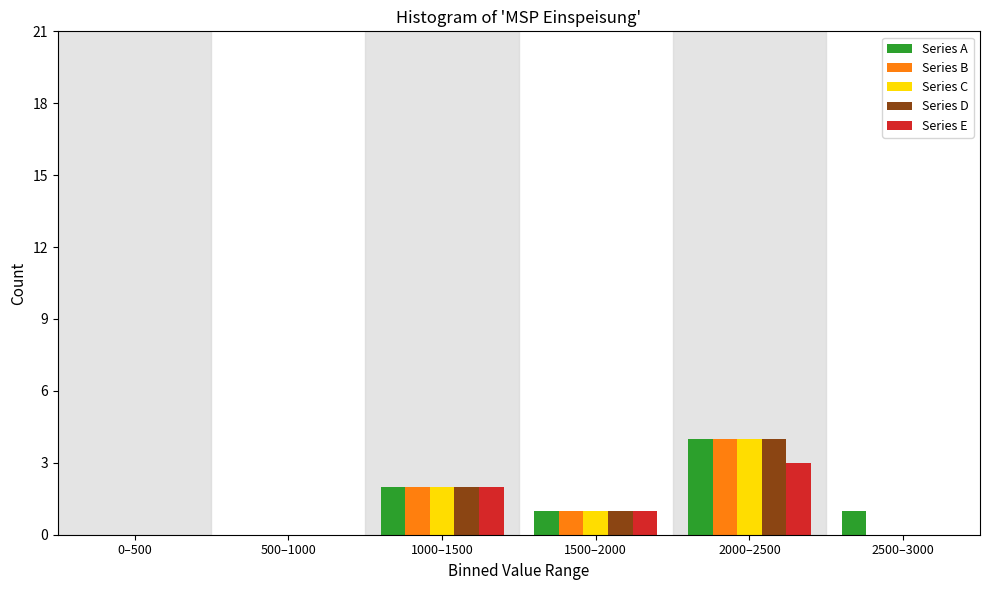

True or false: Series C has a value of 0 at 1500–2000.

False